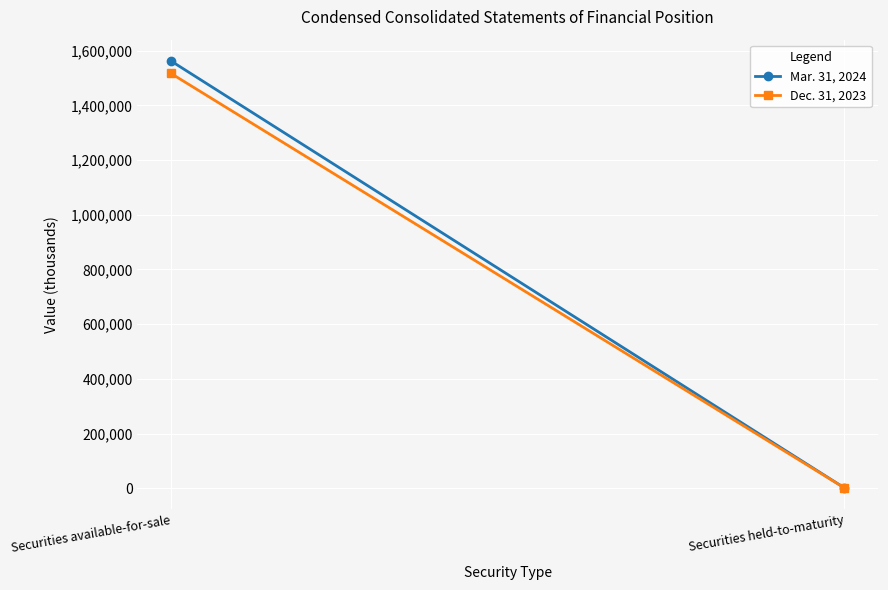

What are all the series names shown in the legend?

Mar. 31, 2024, Dec. 31, 2023